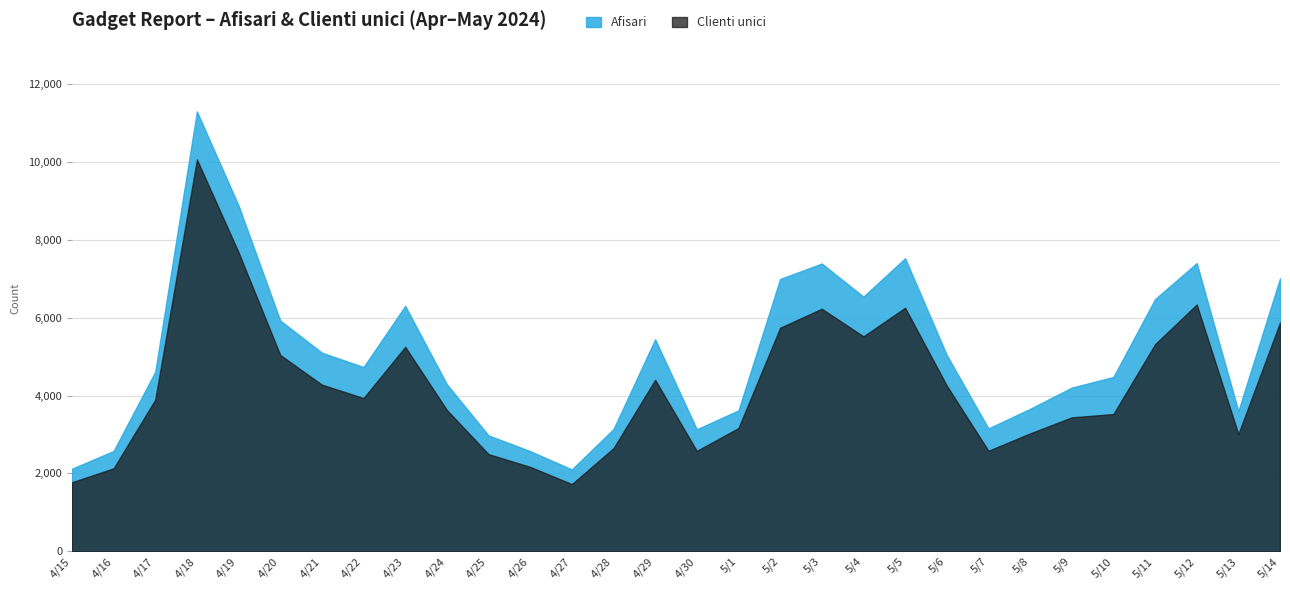

Which has a higher value, 2024.4.29 or 2024.4.25?

2024.4.29